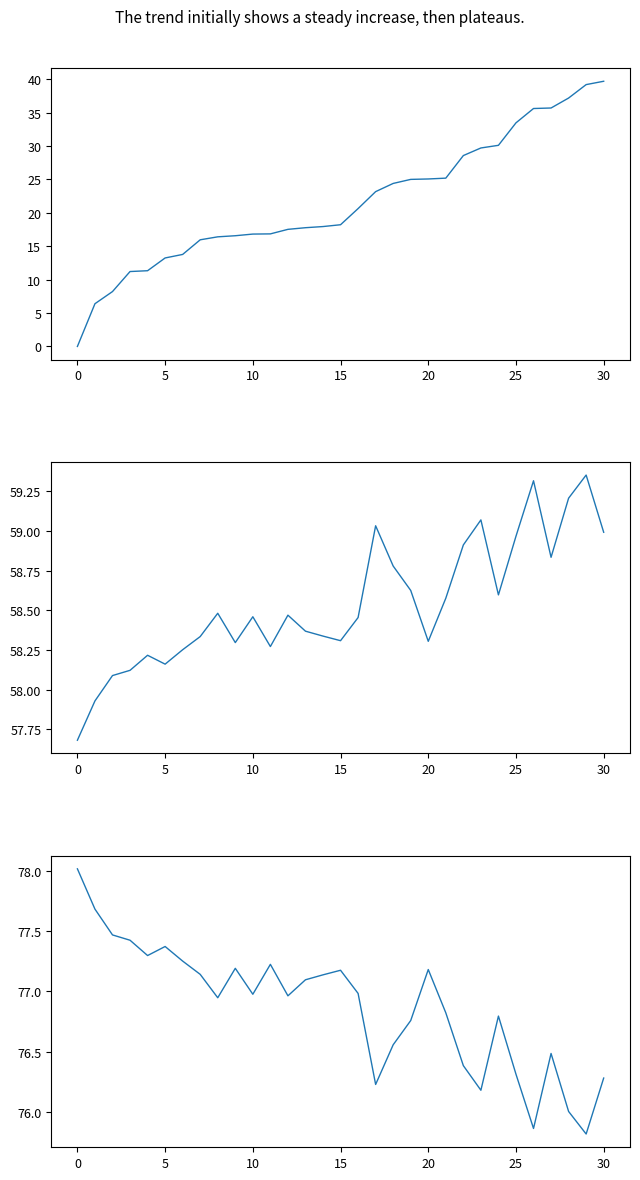

What is the sum of all Gap to P1 values?

670.7